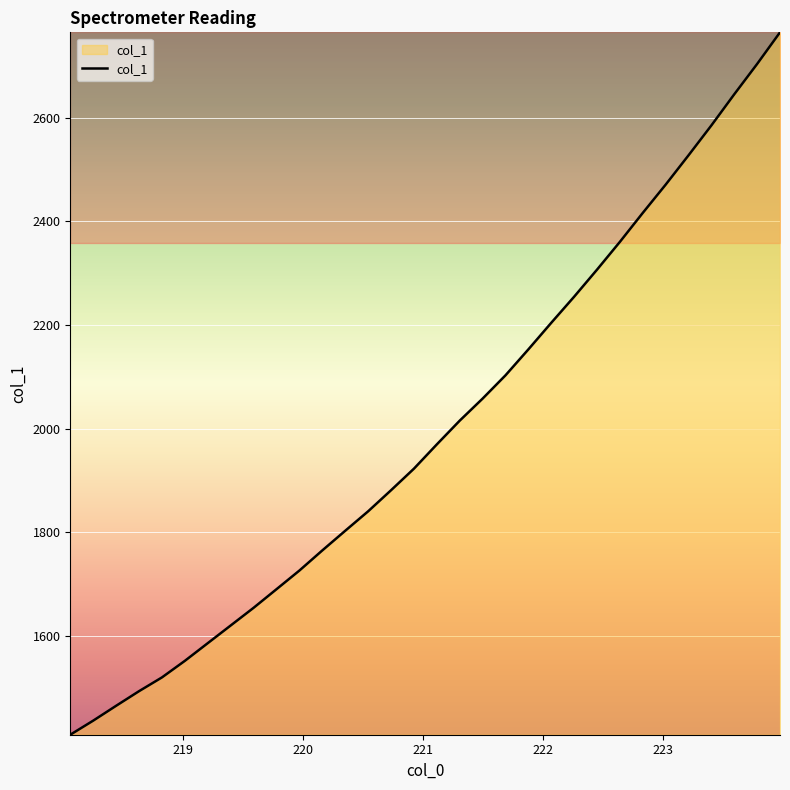

What is the smallest value displayed?

1409.8